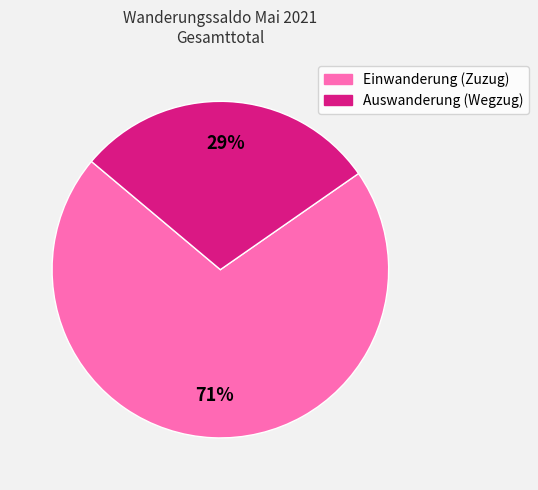

The Einwanderung (Zuzug) slice represents 71% of the pie. True or false?

True